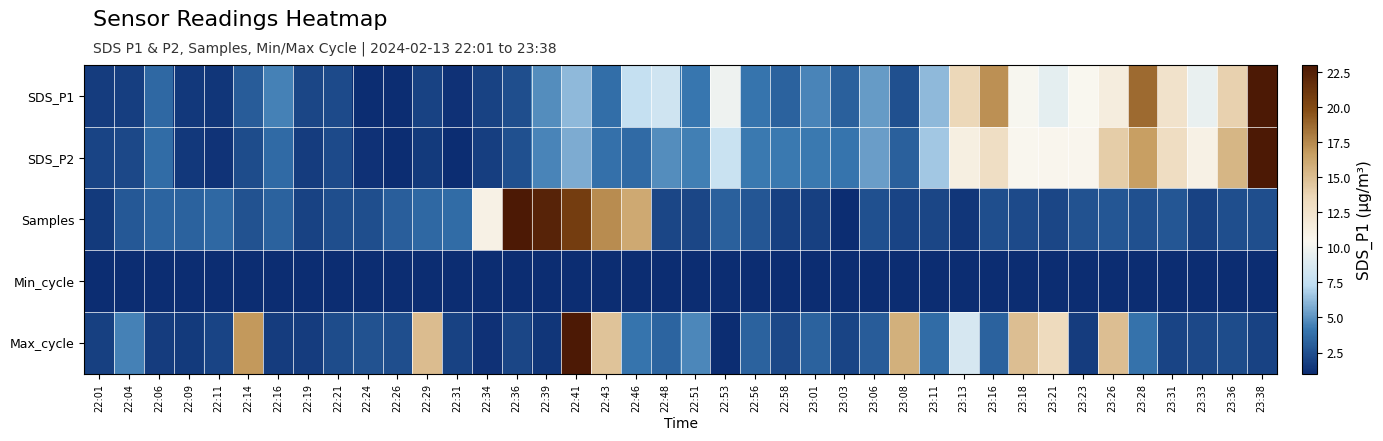

Reading left to right, list all the values displayed in this chart.

SDS_P1: 22:01=1.6	22:04=1.7	22:06=3.5	22:09=1.5	22:11=1.4	22:14=3.0	22:16=4.5	22:19=2.1	22:21=2.2	22:24=1.0	22:26=1.0	22:29=1.9	22:31=1.3	22:34=1.9	22:36=2.4	22:39=4.9	22:41=6.2	22:43=3.8	22:46=7.7	22:48=8.2	22:51=4.1	22:53=9.8	22:56=4.0	22:58=3.3	23:01=4.6	23:03=3.2	23:06=5.2	23:08=2.5	23:11=6.2	23:13=13.6	23:16=17.2	23:18=10.4	23:21=9.3	23:23=10.4	23:26=11.4	23:28=18.7	23:31=12.5	23:33=9.6	23:36=13.9	23:38=23.0
SDS_P2: 22:01=1.9	22:04=2.2	22:06=3.7	22:09=1.4	22:11=1.3	22:14=2.3	22:16=3.7	22:19=1.6	22:21=2.3	22:24=1.2	22:26=1.1	22:29=1.6	22:31=1.0	22:34=1.7	22:36=2.5	22:39=4.6	22:41=5.8	22:43=3.8	22:46=3.7	22:48=4.8	22:51=4.4	22:53=7.8	22:56=4.2	22:58=4.2	23:01=4.2	23:03=4.0	23:06=5.4	23:08=3.2	23:11=6.6	23:13=11.3	23:16=13.0	23:18=10.5	23:21=10.5	23:23=10.6	23:26=14.2	23:28=16.6	23:31=13.1	23:33=11.0	23:36=15.4	23:38=23.0
Samples: 22:01=1.5	22:04=2.8	22:06=3.4	22:09=3.2	22:11=3.5	22:14=2.6	22:16=3.3	22:19=1.9	22:21=2.4	22:24=2.4	22:26=3.1	22:29=3.6	22:31=3.7	22:34=11.0	22:36=23.0	22:39=22.4	22:41=20.7	22:43=17.4	22:46=16.1	22:48=2.1	22:51=2.1	22:53=3.2	22:56=2.8	22:58=1.8	23:01=1.8	23:03=1.0	23:06=2.5	23:08=2.0	23:11=2.1	23:13=1.4	23:16=2.4	23:18=2.2	23:21=2.1	23:23=2.6	23:26=2.8	23:28=2.5	23:31=2.7	23:33=1.9	23:36=2.4	23:38=2.4
Min_cycle: 22:01=1.0	22:04=1.0	22:06=1.0	22:09=1.0	22:11=1.0	22:14=1.0	22:16=1.0	22:19=1.0	22:21=1.0	22:24=1.0	22:26=1.0	22:29=1.0	22:31=1.0	22:34=1.0	22:36=1.0	22:39=1.0	22:41=1.0	22:43=1.0	22:46=1.0	22:48=1.0	22:51=1.0	22:53=1.0	22:56=1.0	22:58=1.0	23:01=1.0	23:03=1.0	23:06=1.0	23:08=1.0	23:11=1.0	23:13=1.0	23:16=1.0	23:18=1.0	23:21=1.0	23:23=1.0	23:26=1.0	23:28=1.0	23:31=1.0	23:33=1.0	23:36=1.0	23:38=1.0
Max_cycle: 22:01=1.8	22:04=4.5	22:06=1.6	22:09=1.5	22:11=2.0	22:14=16.8	22:16=1.6	22:19=1.6	22:21=2.4	22:24=2.6	22:26=2.4	22:29=15.1	22:31=1.9	22:34=1.2	22:36=2.0	22:39=1.4	22:41=23.0	22:43=14.7	22:46=4.1	22:48=3.3	22:51=4.7	22:53=1.0	22:56=3.3	22:58=2.2	23:01=3.3	23:03=2.0	23:06=3.0	23:08=15.7	23:11=3.7	23:13=8.5	23:16=3.3	23:18=14.9	23:21=13.4	23:23=1.6	23:26=14.9	23:28=4.0	23:31=2.0	23:33=2.1	23:36=2.4	23:38=1.9